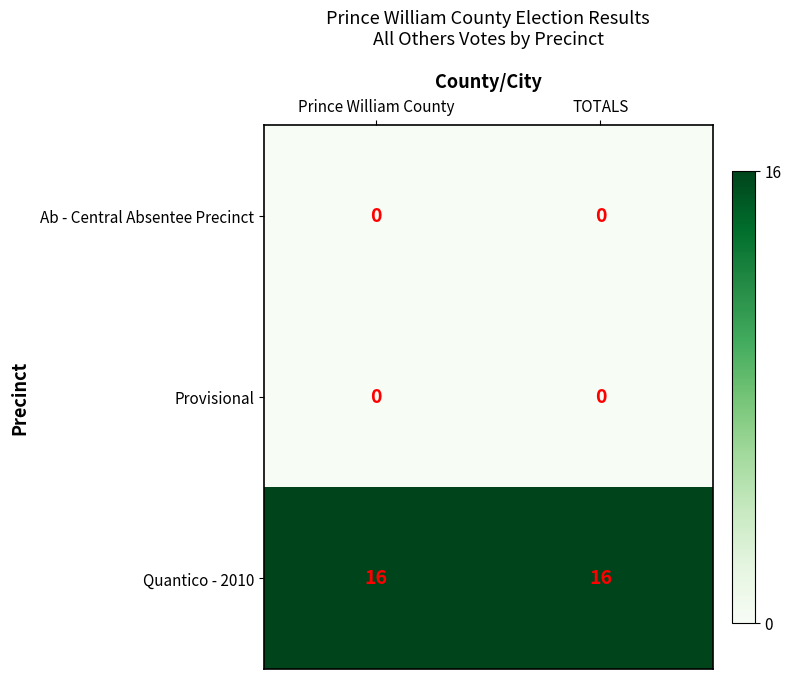

The Quantico - 2010 series shows 16 at TOTALS. True or false?

True